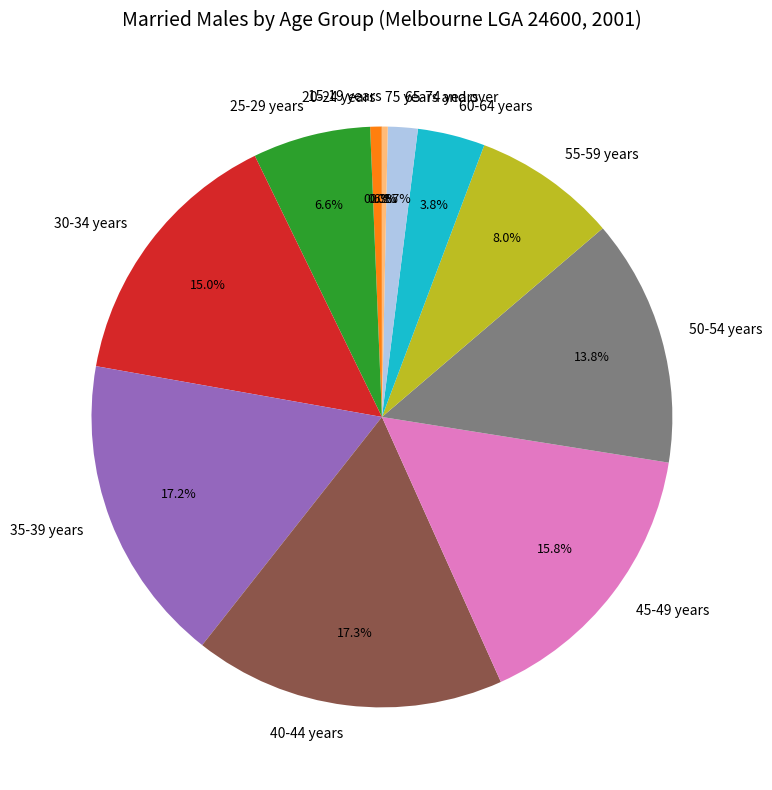

Between 30-34 years and 60-64 years, which is larger?

30-34 years